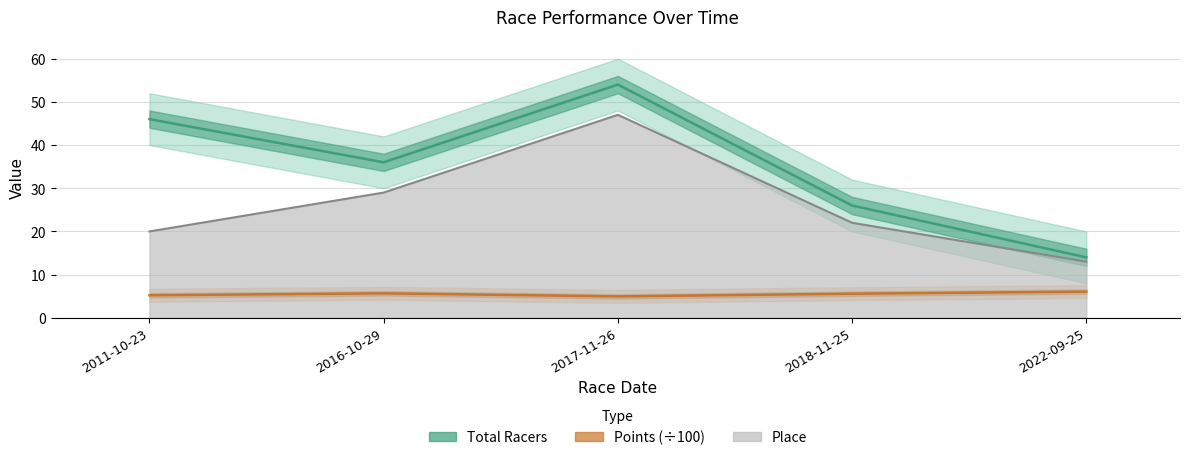

What is the sum of the Total Racers values at 2016-10-29 and 2022-09-25?

50.0